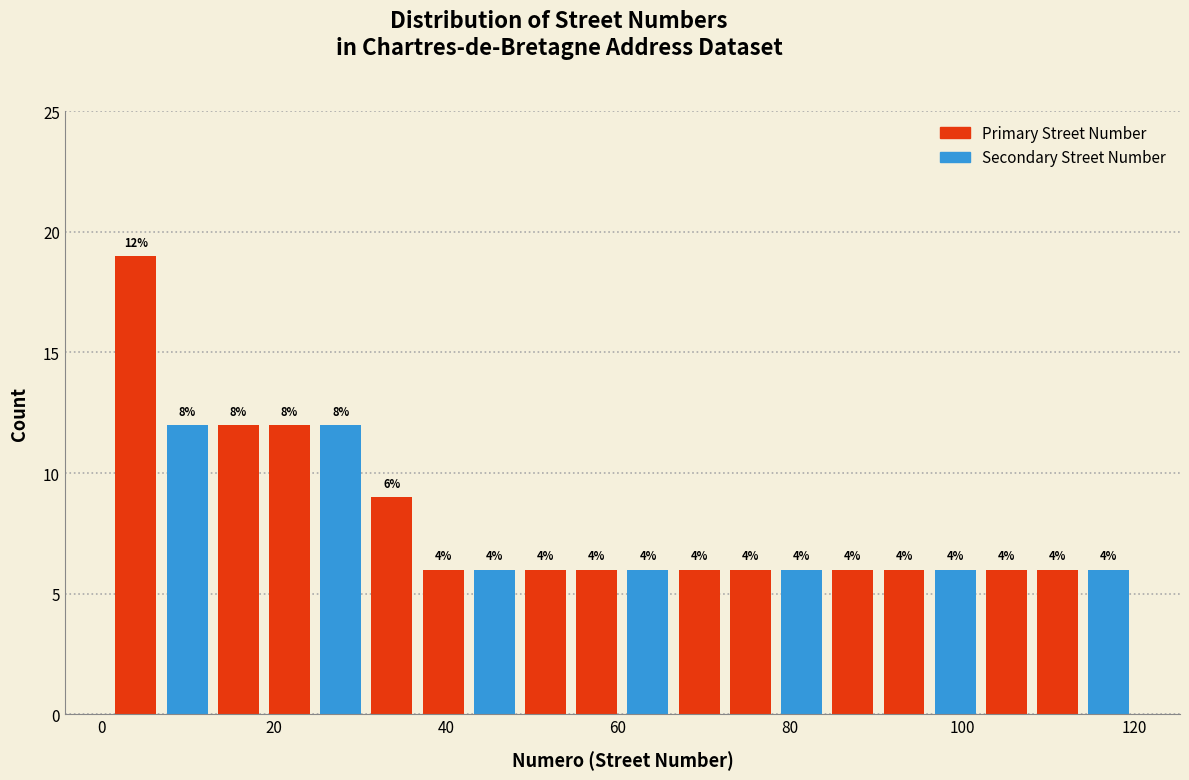

Read against the x-axis, roughly where is the centre of the tallest bar?

4